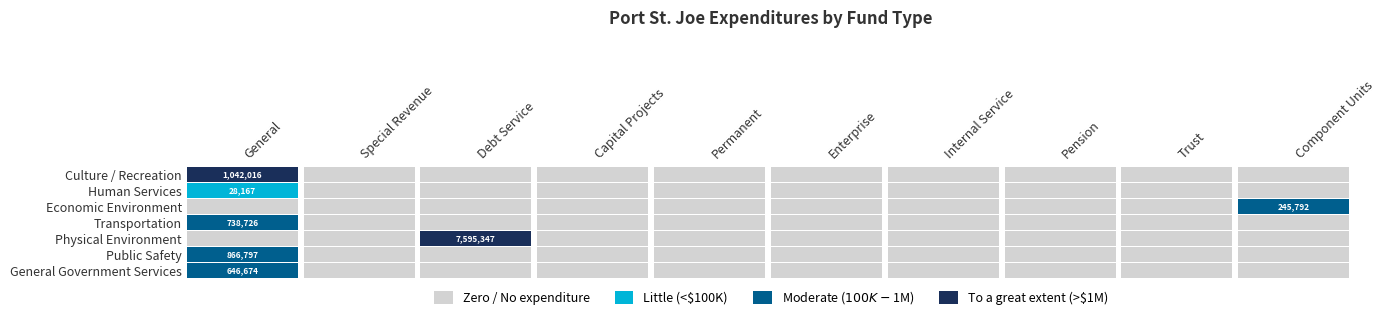

What is the highest value of the Culture / Recreation series?

1042016